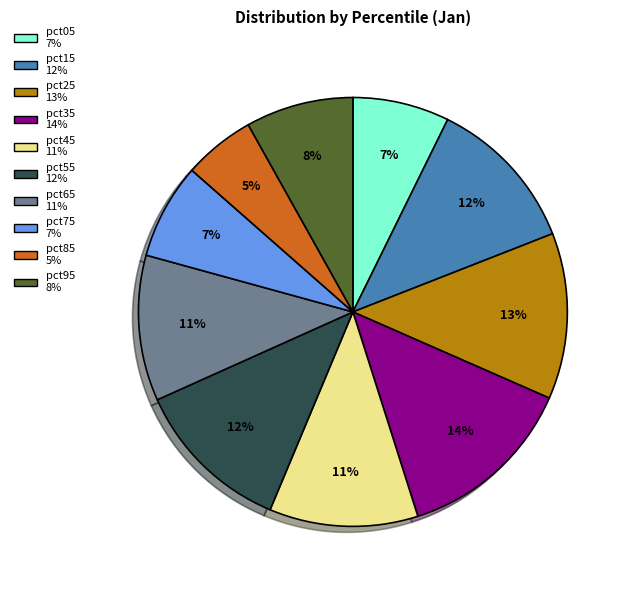

Is pct75 the majority of the pie?

No